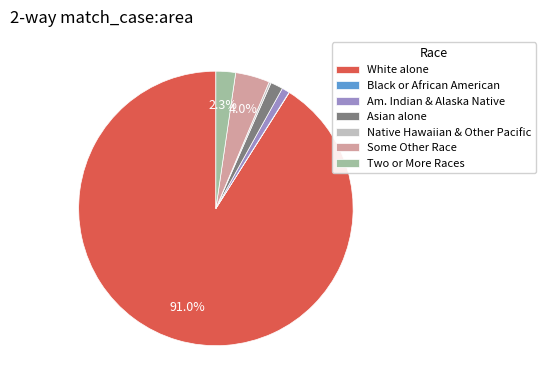

Which has a higher value, Two or More Races or Asian alone?

Two or More Races